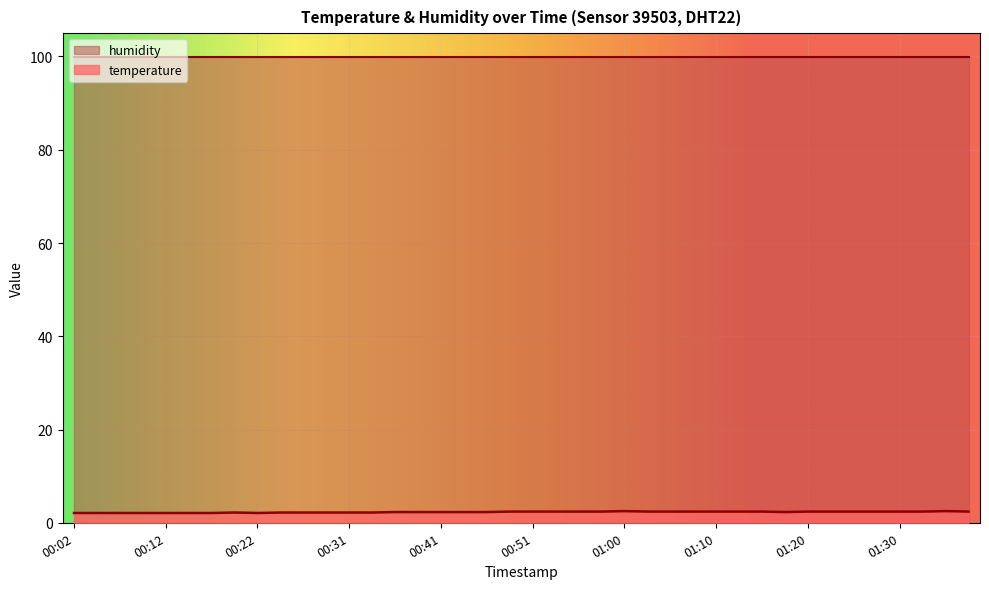

What is the change in value from 00:43 to 01:05?

+0.1